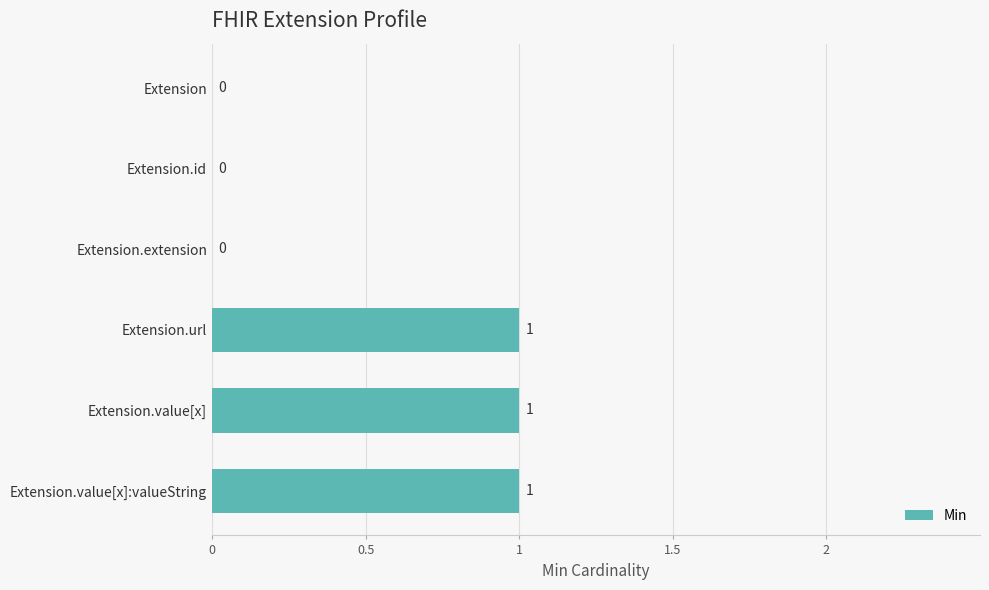

What is the maximum value shown in the chart?

1